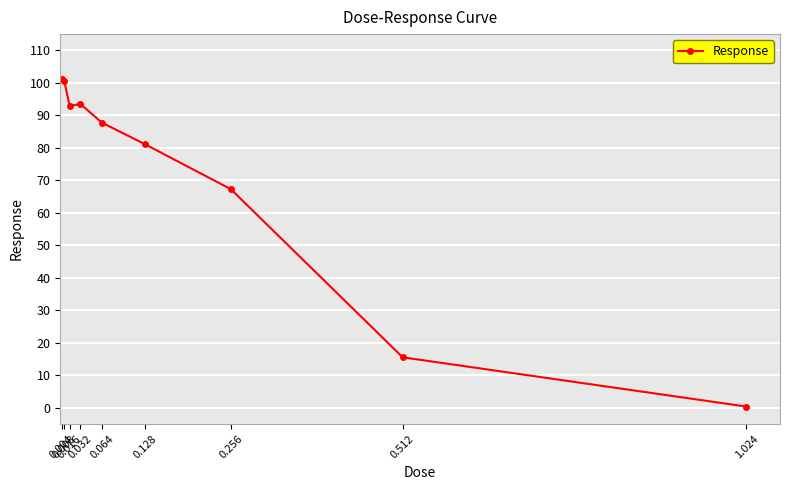

How many lines are shown in the chart?

1